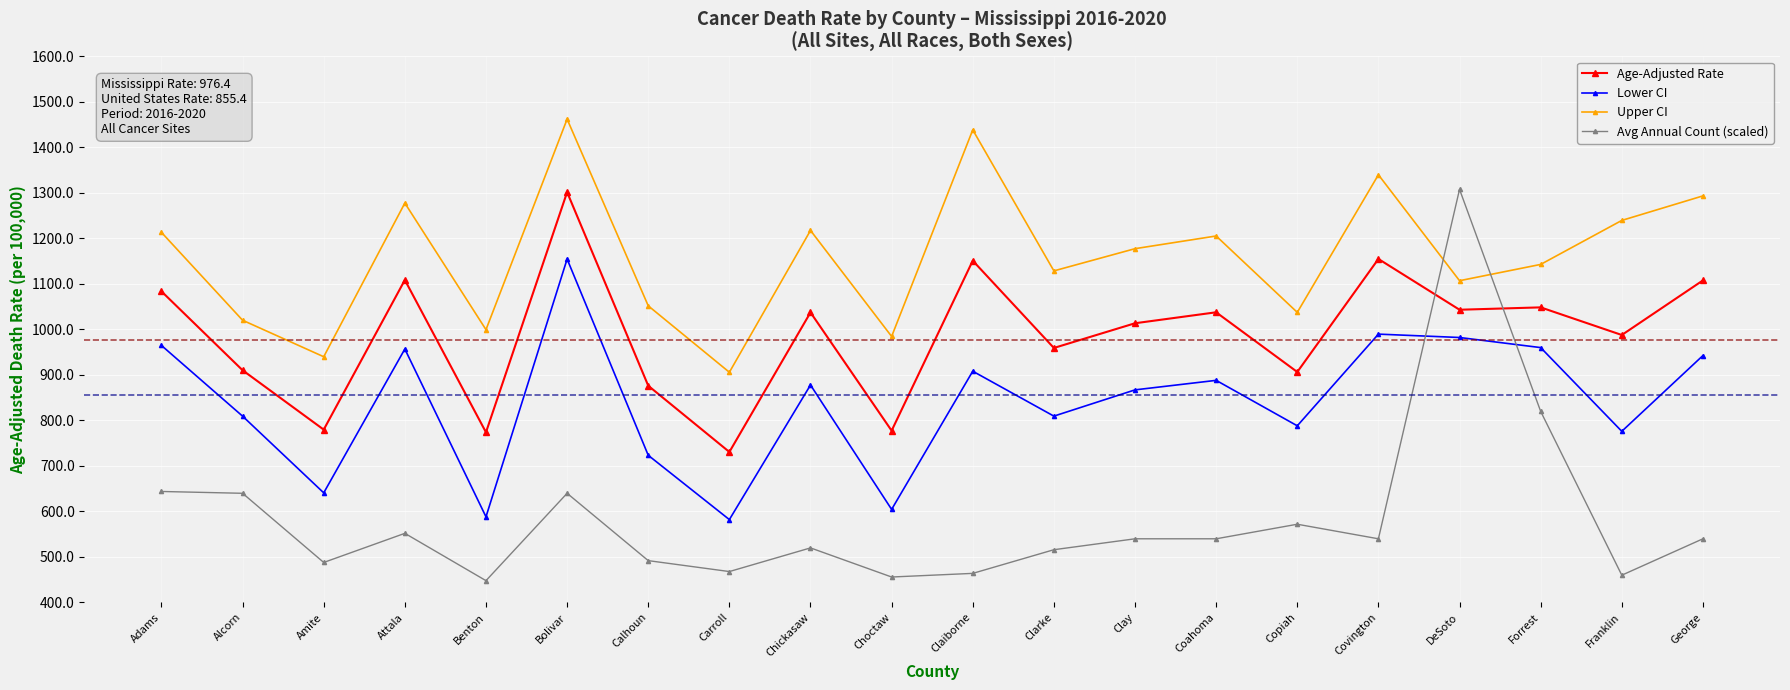

Rank the series at Attala from highest to lowest value.

Upper CI, Age-Adjusted Rate, Lower CI, Avg Annual Count (scaled)